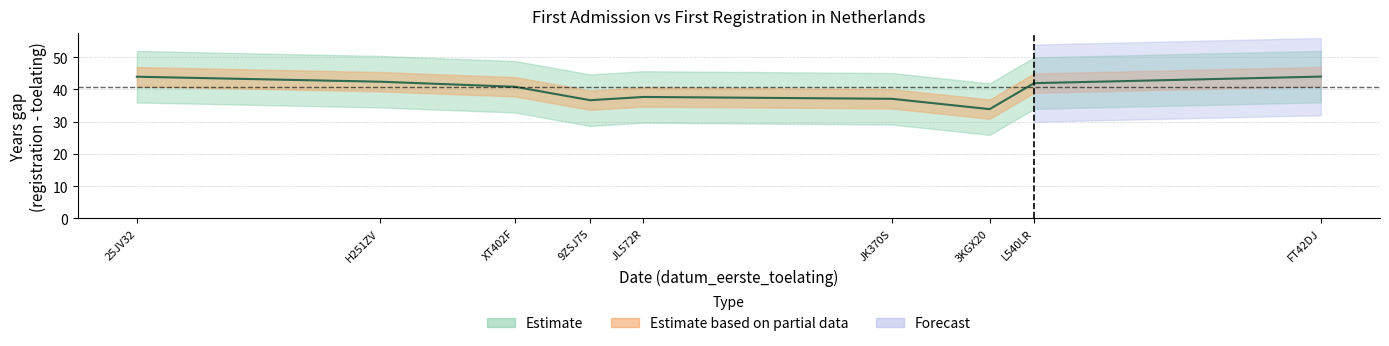

Where is the first local minimum?

9ZSJ75